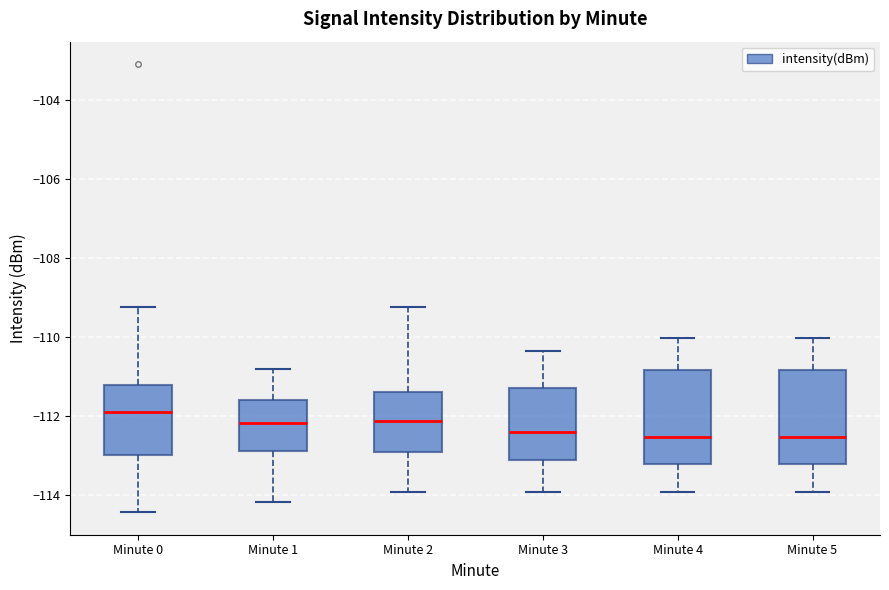

Reading left to right, read every box against the y-axis: the position of its median line, the range the box covers, and the ends of its whiskers. The values are not printed on the chart, so give them approximately, as read against the axis.

Minute 0: median -111.8, box -113.0 to -111.2, whiskers -114.4 to -109.2
Minute 1: median -112.2, box -112.8 to -111.6, whiskers -114.2 to -110.8
Minute 2: median -112.2, box -112.8 to -111.4, whiskers -114.0 to -109.2
Minute 3: median -112.4, box -113.0 to -111.2, whiskers -114.0 to -110.4
Minute 4: median -112.6, box -113.2 to -110.8, whiskers -114.0 to -110.0
Minute 5: median -112.6, box -113.2 to -110.8, whiskers -114.0 to -110.0